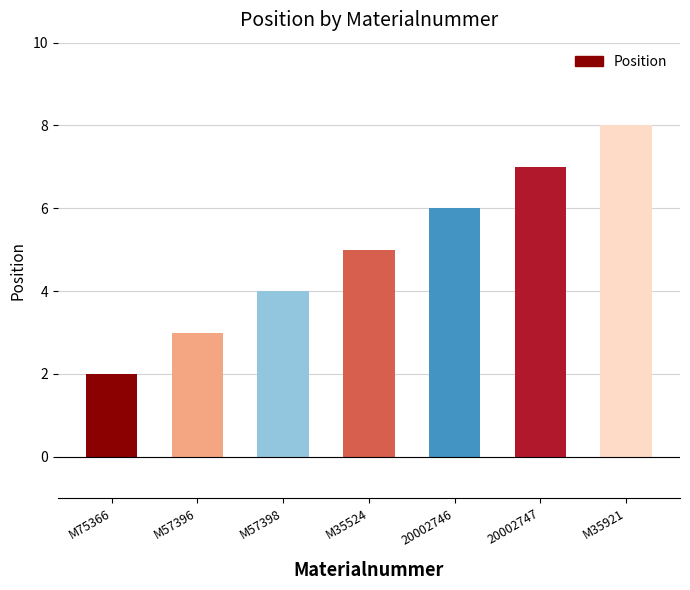

What is the label of the 3rd bar from the left?

M57398